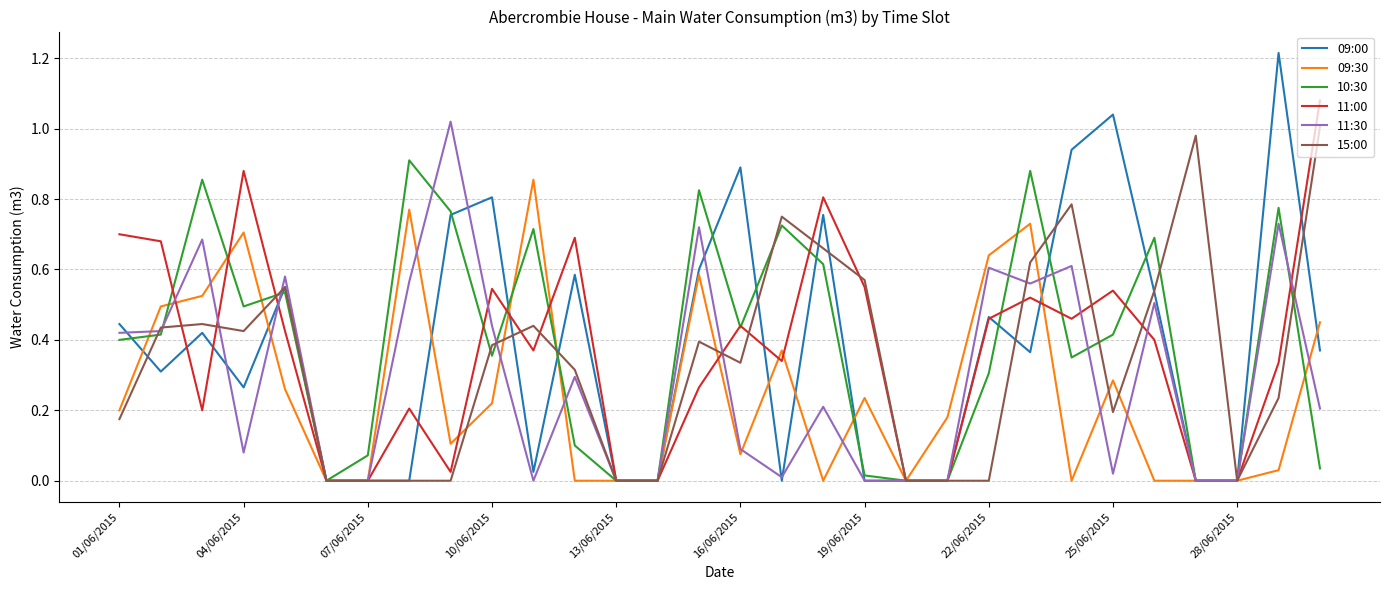

Which series has the largest range (max minus min)?

09:00